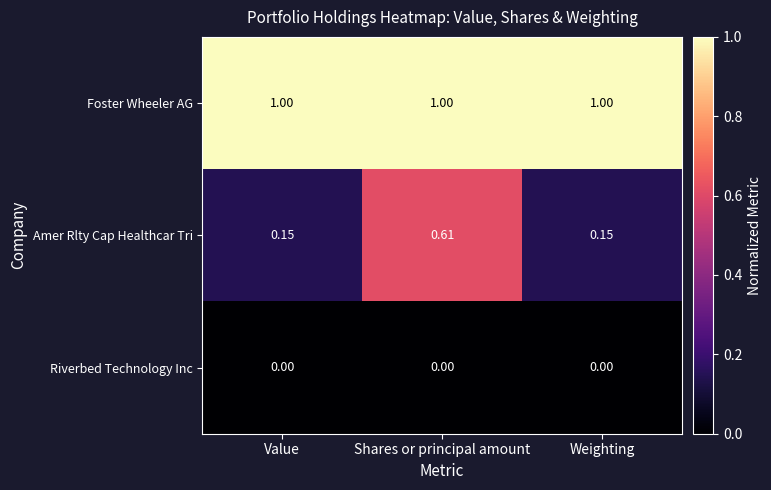

At which category is the sum across all series the highest?

Shares or principal amount